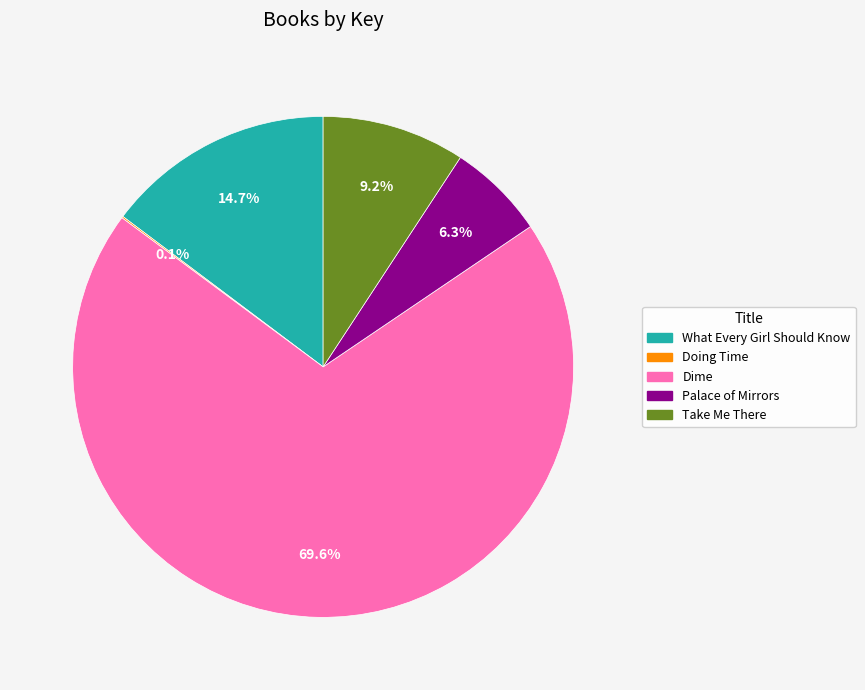

What is the largest slice in the pie chart?

Dime